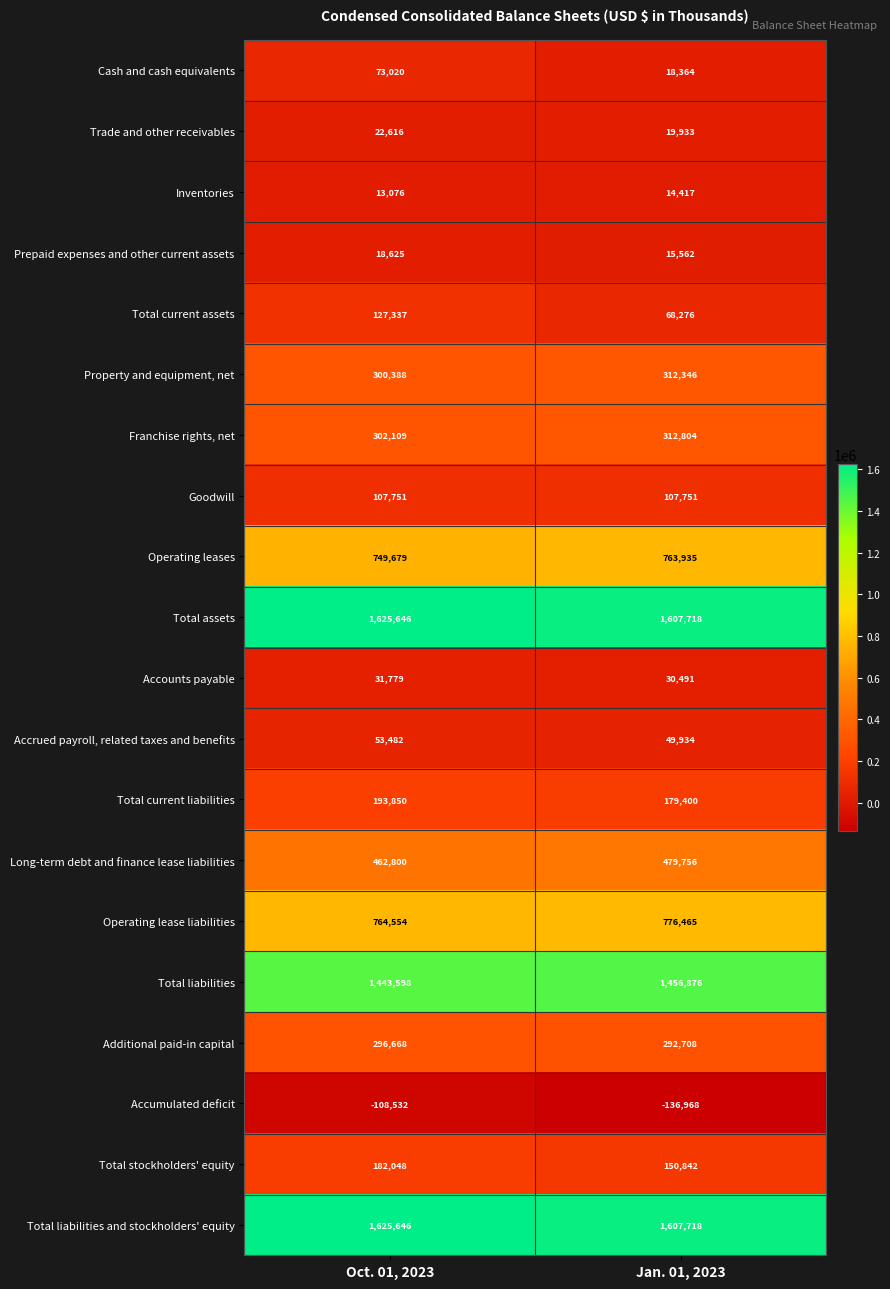

What is the sum of all Cash and cash equivalents values?

91384